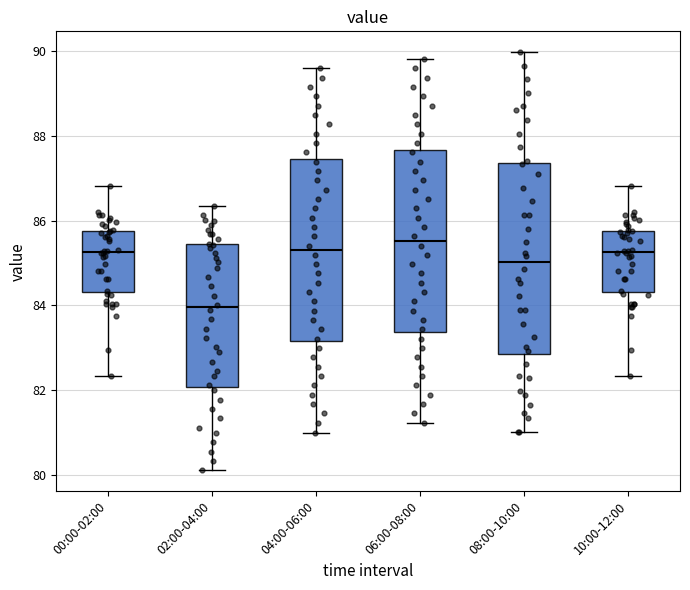

Reading left to right, transcribe this box plot: for each box, give where its median line is, the range the box spans, and where its two whiskers end, as read against the y-axis. The values are not printed on the chart, so give them approximately, as read against the axis.

00:00-02:00: median 85.2, box 84.4 to 85.8, whiskers 82.4 to 86.8
02:00-04:00: median 84.0, box 82.0 to 85.4, whiskers 80.2 to 86.4
04:00-06:00: median 85.4, box 83.2 to 87.4, whiskers 81.0 to 89.6
06:00-08:00: median 85.6, box 83.4 to 87.6, whiskers 81.2 to 89.8
08:00-10:00: median 85.0, box 82.8 to 87.4, whiskers 81.0 to 90.0
10:00-12:00: median 85.2, box 84.4 to 85.8, whiskers 82.4 to 86.8